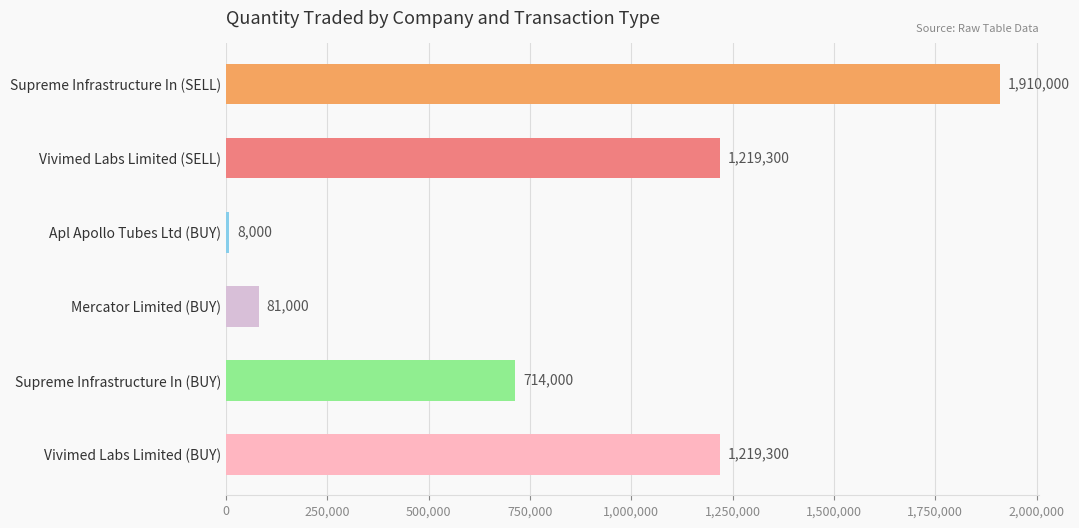

What is the sum of all values?

5151600